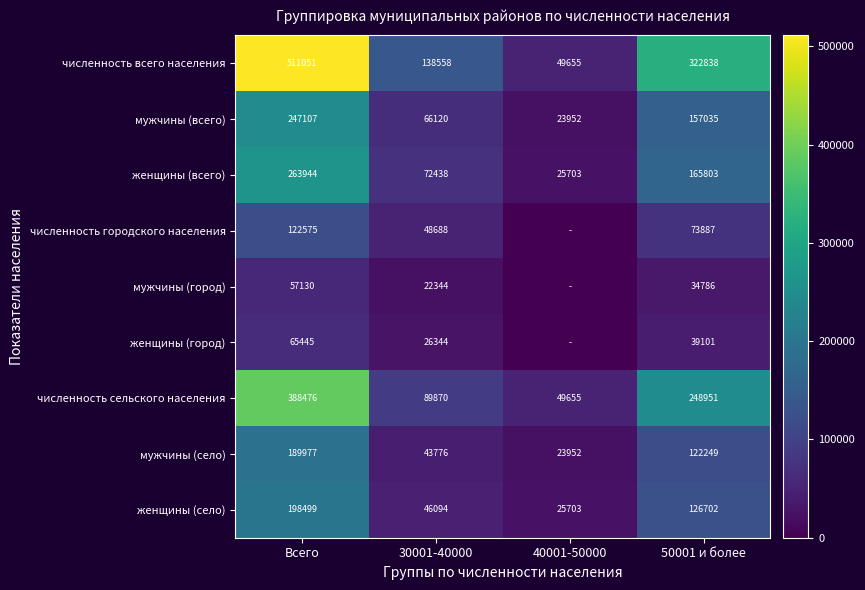

What is the total value across all series at 40001-50000?

198620